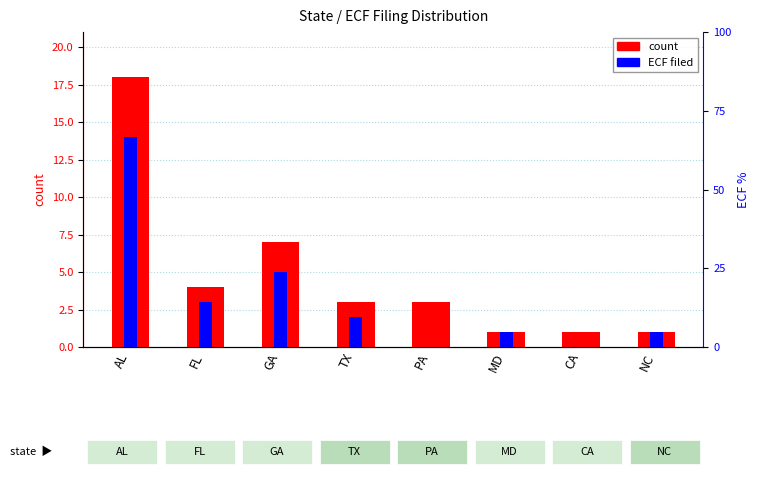

Which has a higher value, PA or AL?

AL